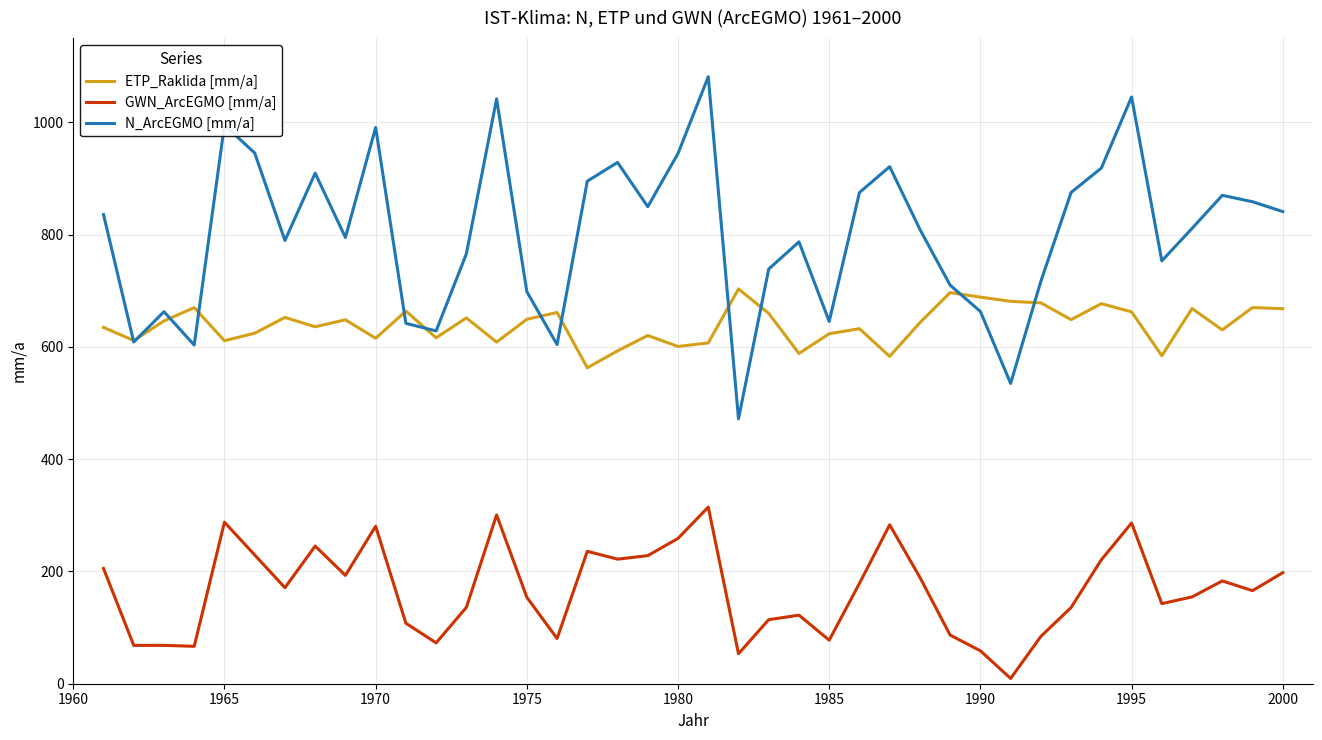

True or false: ETP_Raklida [mm/a] and GWN_ArcEGMO [mm/a] cross at least once.

False